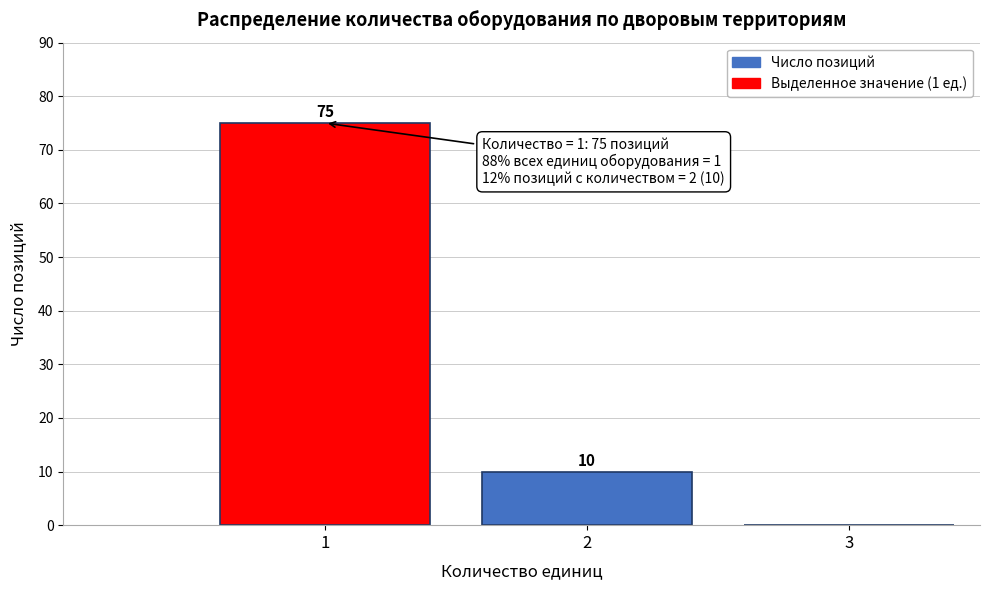

Which range on the x-axis has the tallest bar?

0.5 to 1.5